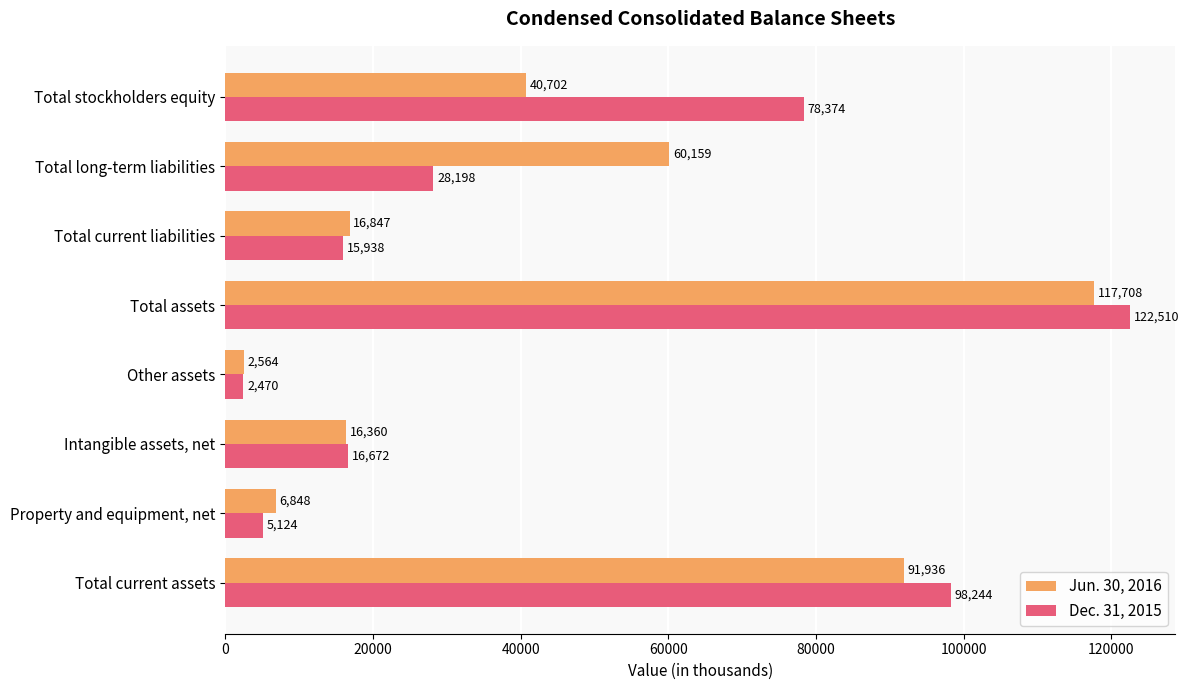

At which category is the sum across all series the highest?

Total assets